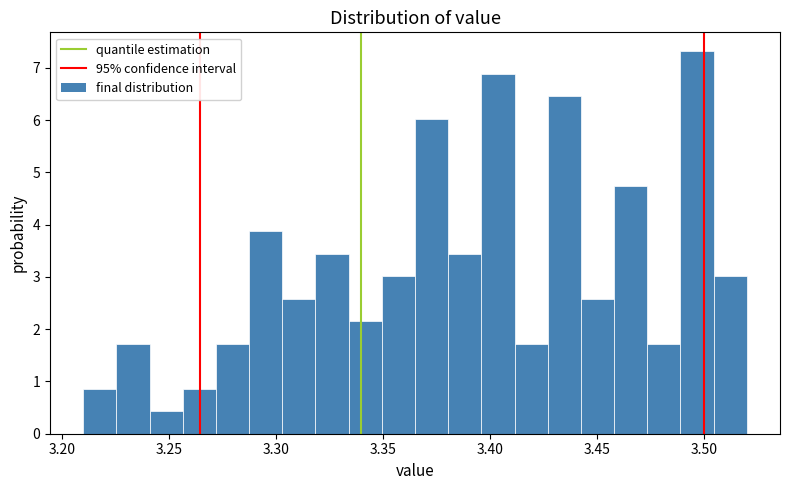

Read against the x-axis, roughly where is the centre of the tallest bar?

3.495